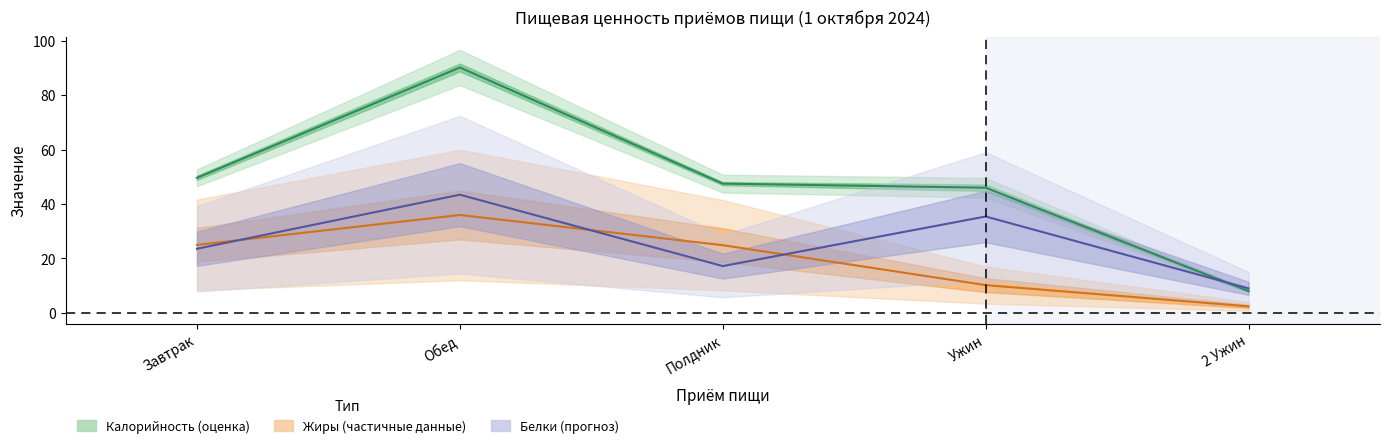

How many interior local peaks does the Жиры (частичные данные) series have?

1